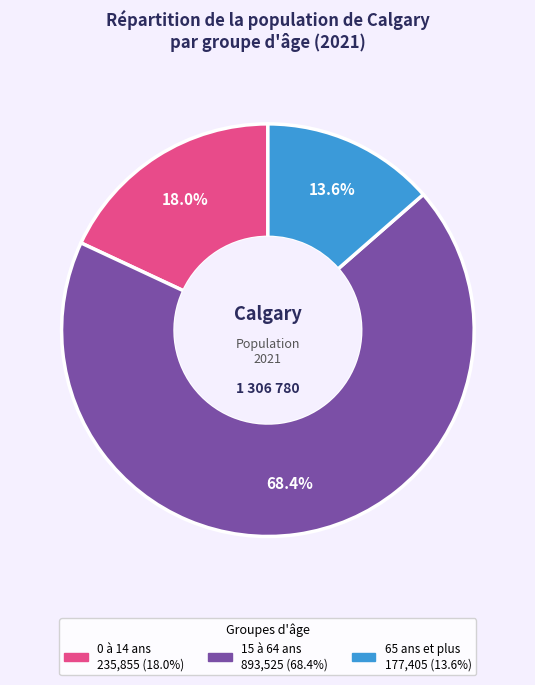

True or false: 15 à 64 ans accounts for 75% of the total.

False